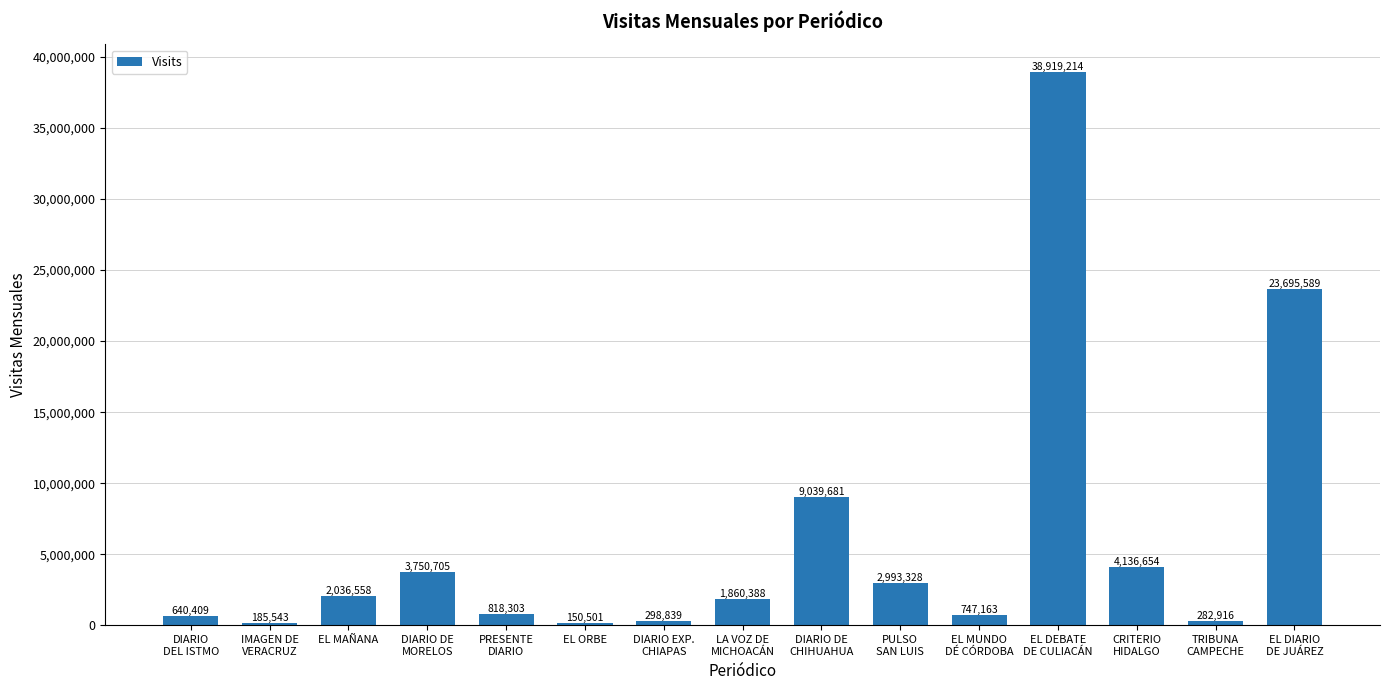

List the labels in order of value, largest first.

EL DEBATE
DE CULIACÁN, EL DIARIO
DE JUÁREZ, DIARIO DE
CHIHUAHUA, CRITERIO
HIDALGO, DIARIO DE
MORELOS, PULSO
SAN LUIS, EL MAÑANA, LA VOZ DE
MICHOACÁN, PRESENTE
DIARIO, EL MUNDO
DÉ CÓRDOBA, DIARIO
DEL ISTMO, DIARIO EXP.
CHIAPAS, TRIBUNA
CAMPECHE, IMAGEN DE
VERACRUZ, EL ORBE